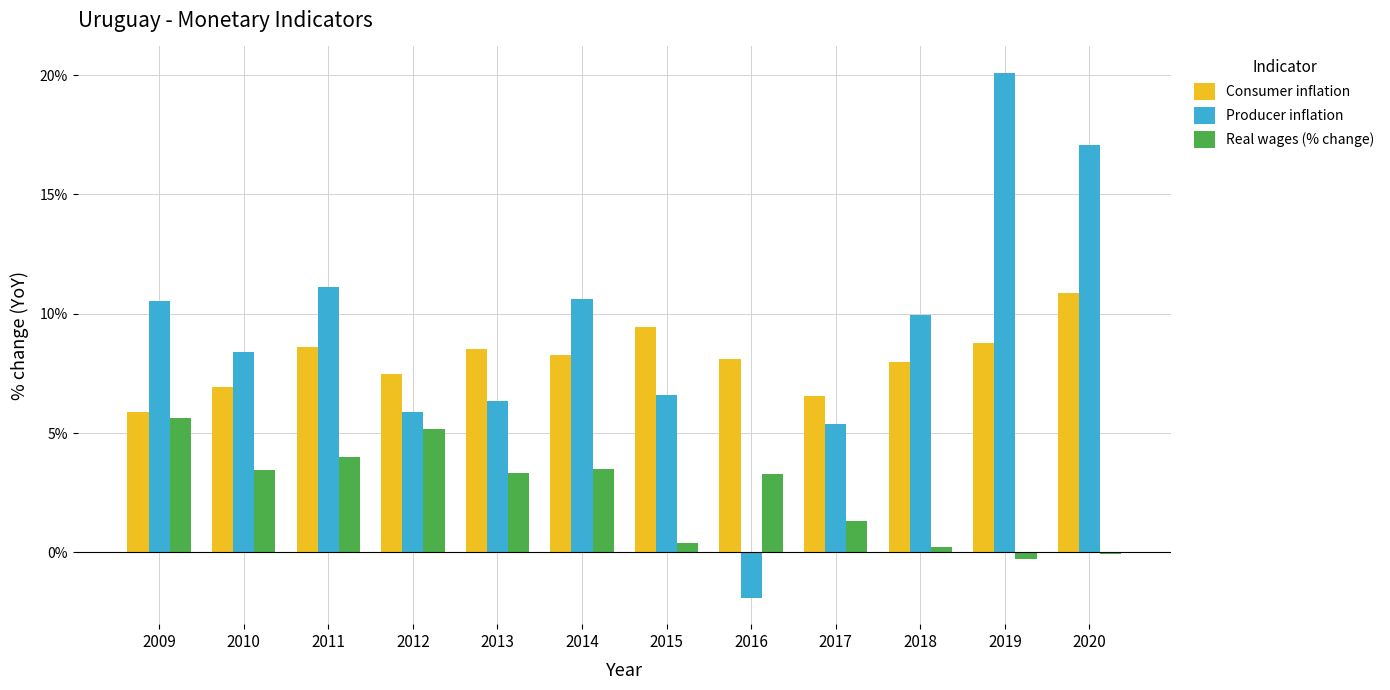

At which label does Consumer inflation first exceed 8?

2011